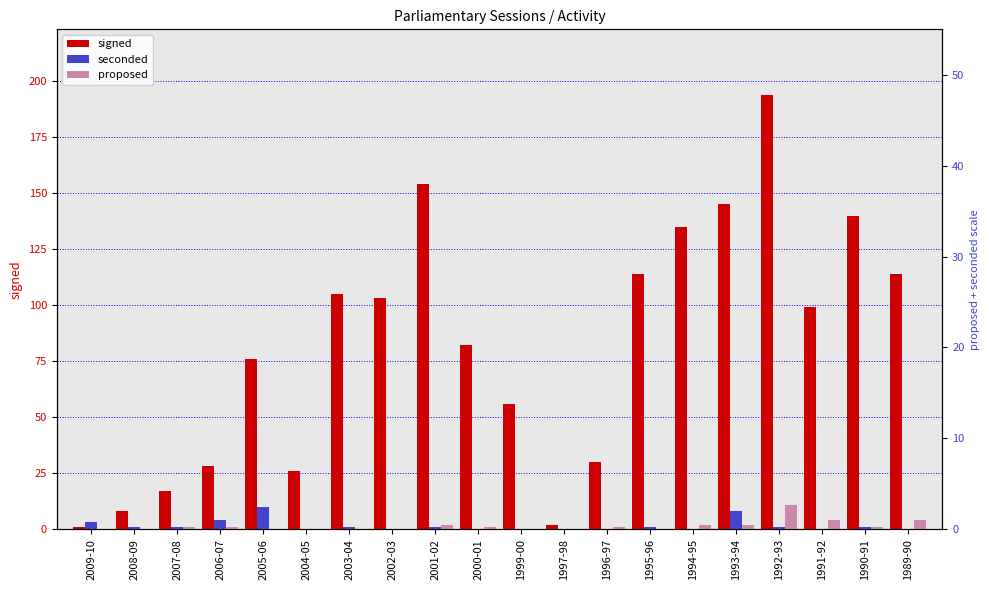

At 2003-04, list the series in order from smallest to largest.

proposed, seconded, signed